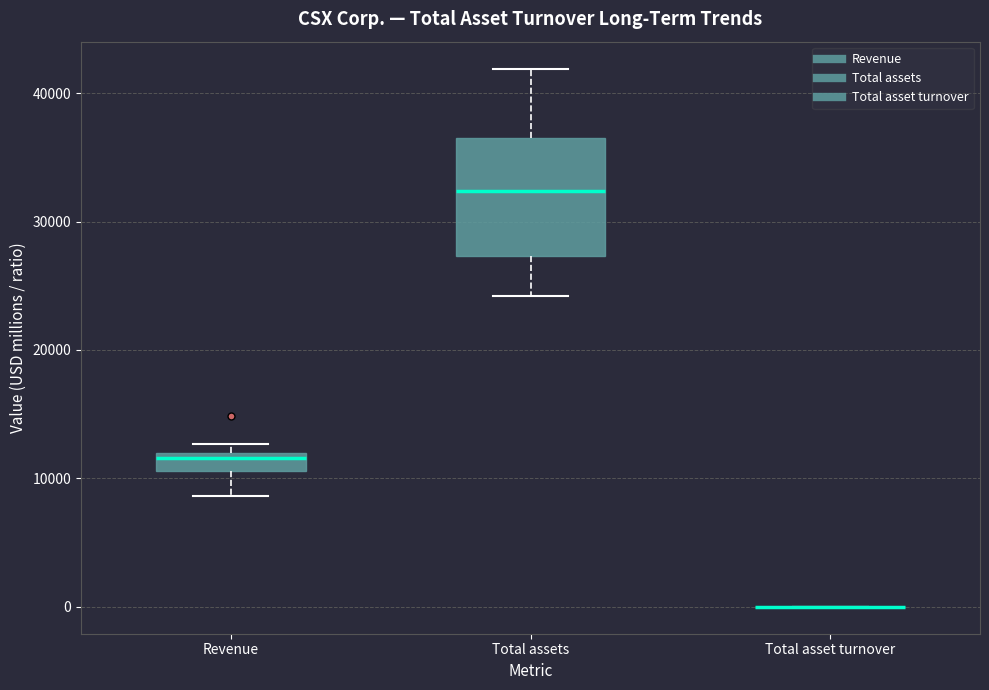

Which box is the tallest, from its lower edge to its upper edge?

Total assets